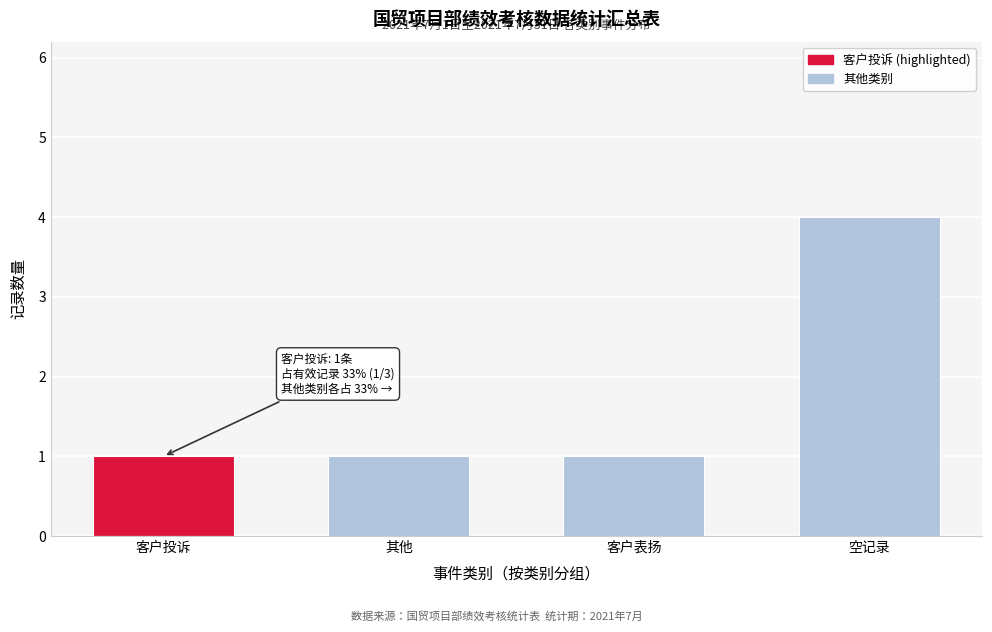

Reading left to right, list all the values displayed in this chart.

1	1	1	4